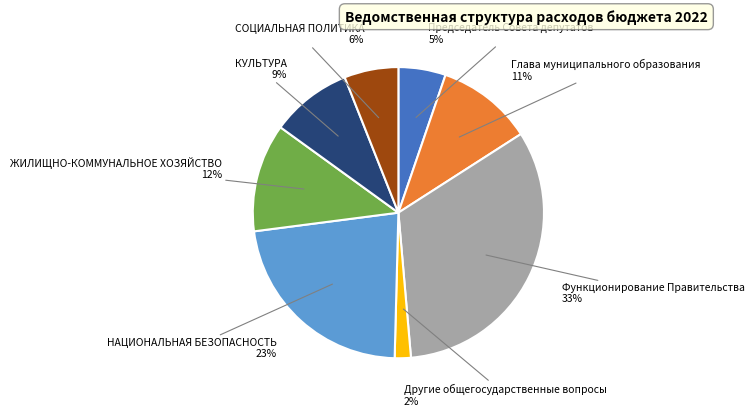

Is there any slice that represents more than half of the pie?

No